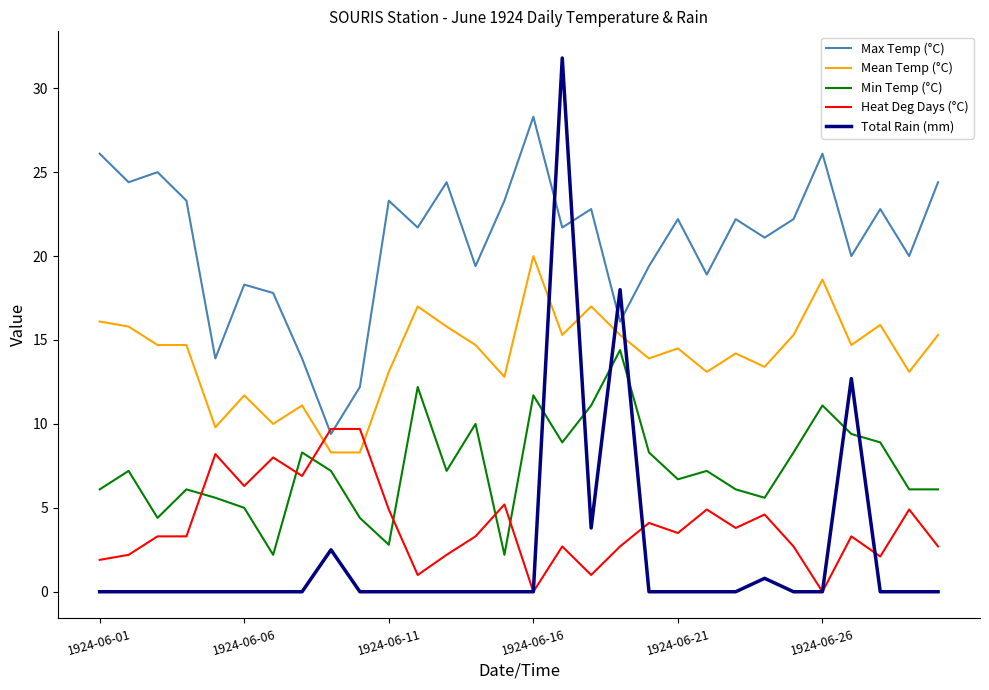

How many categories are shown in the chart?

30